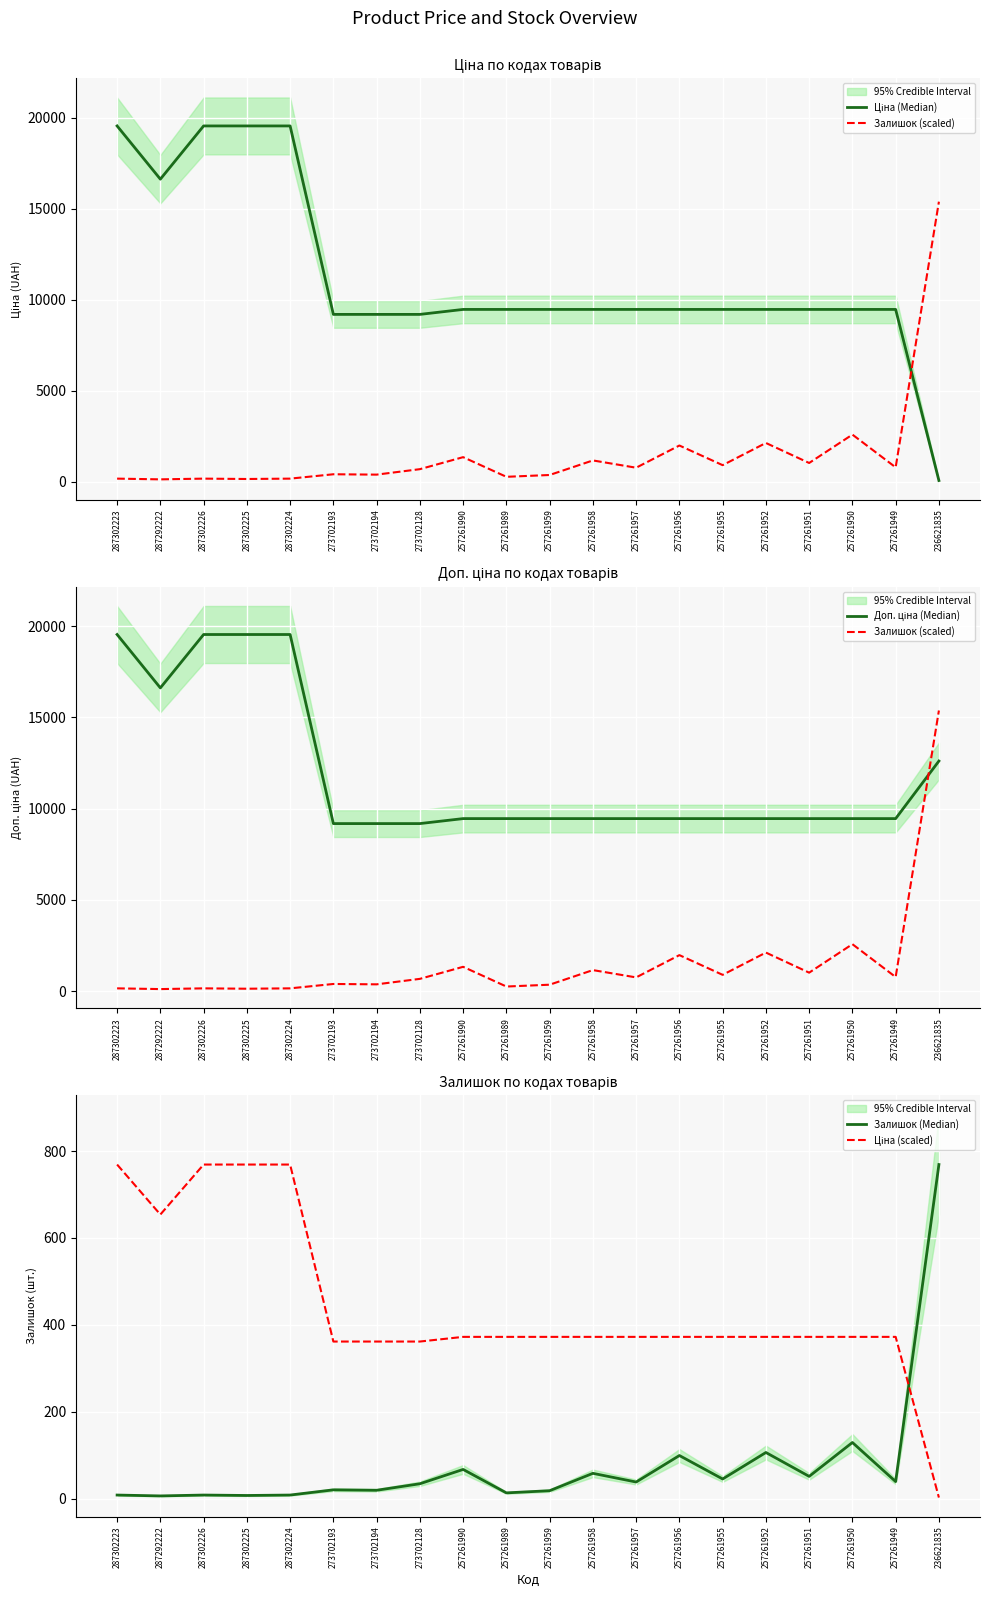

At which label does Ціна (Median) reach its minimum?

236621835